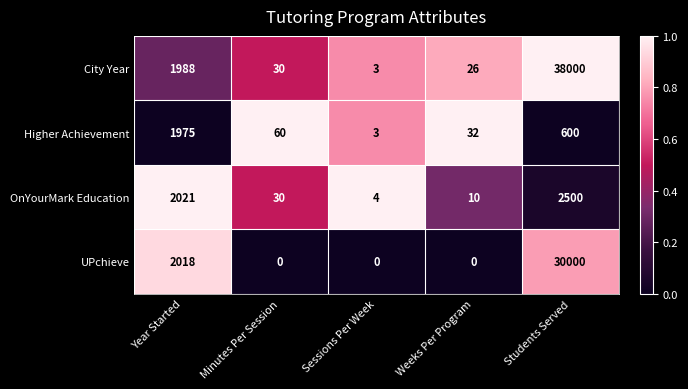

Which series changed the most between Year Started and Minutes Per Session?

UPchieve